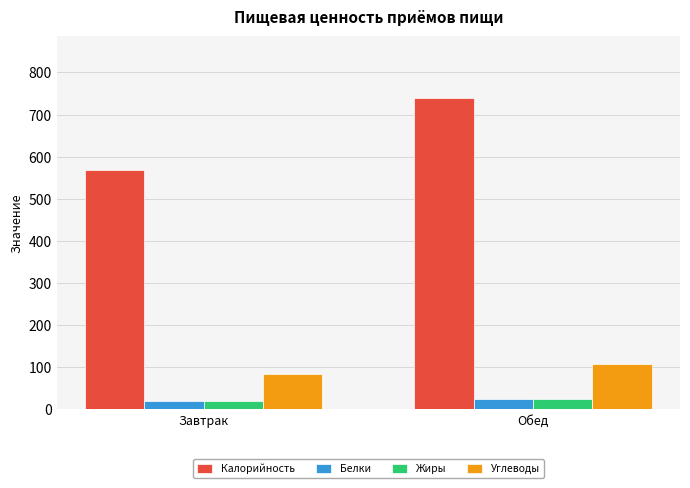

Which series has the largest range (max minus min)?

Калорийность